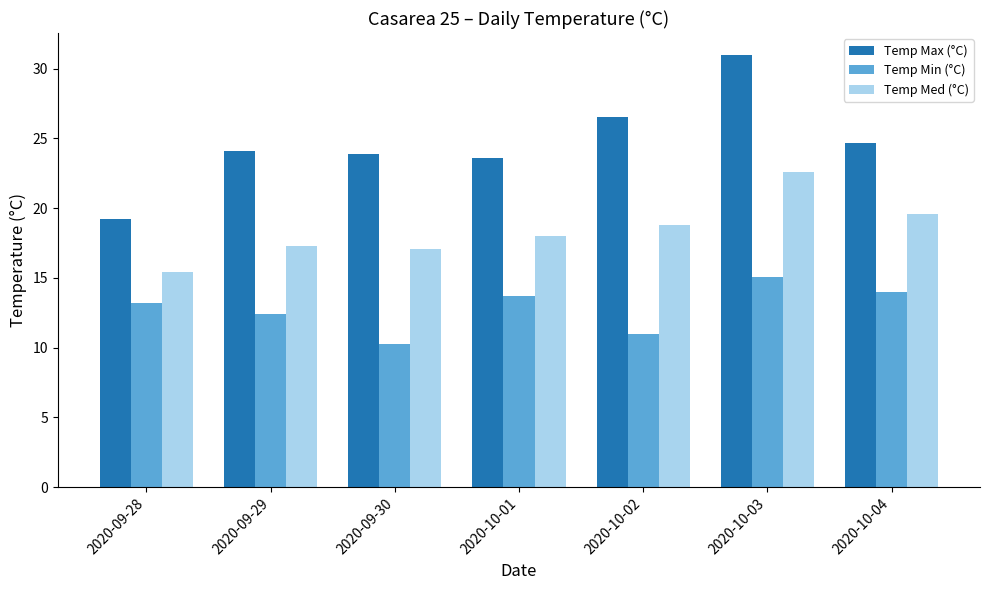

What is the label of the 2nd bar from the right?

2020-10-03